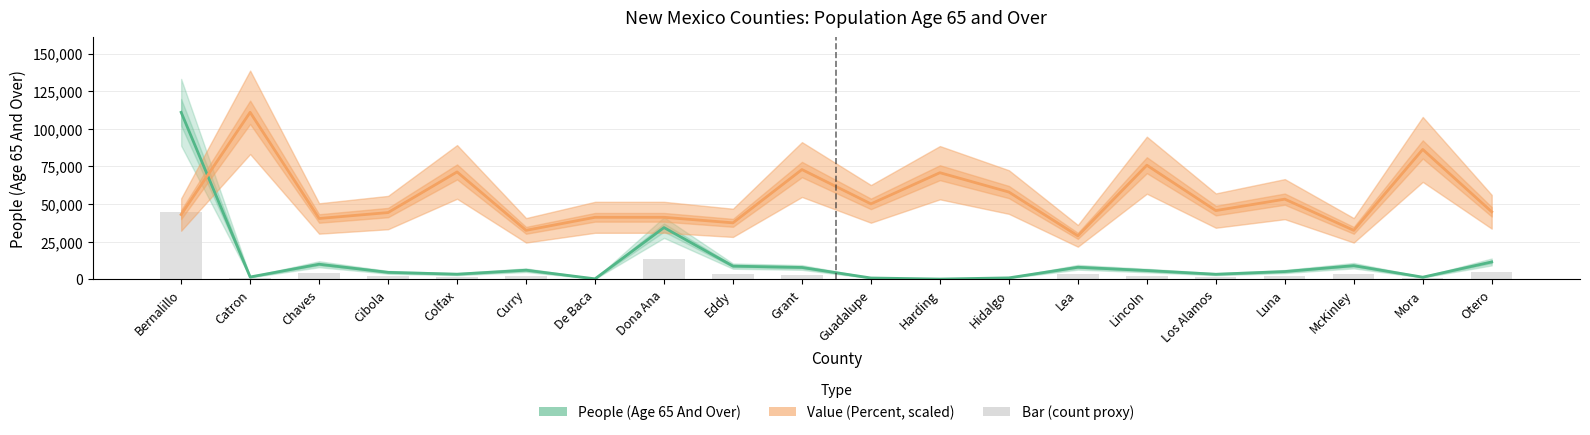

Does the chart contain stacked bars?

No